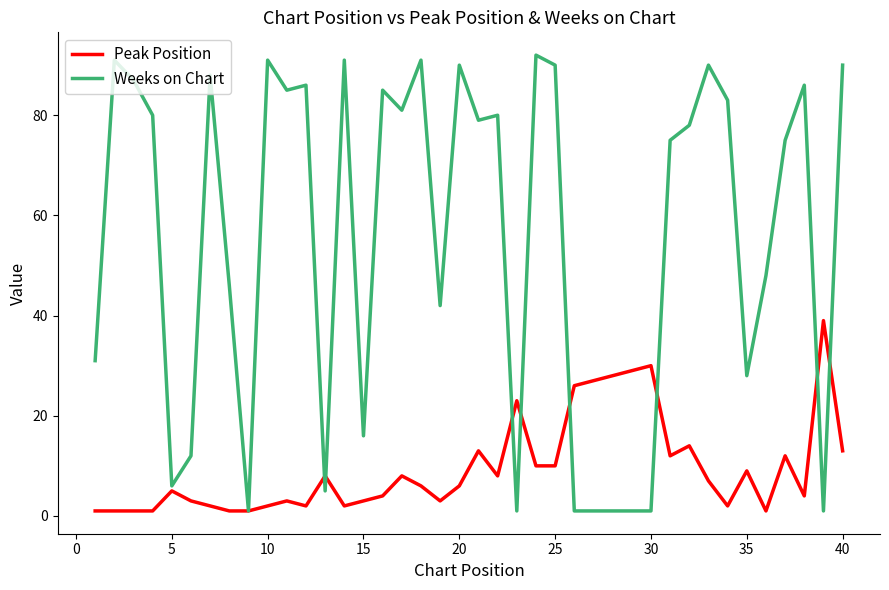

Which series has the largest range (max minus min)?

Weeks on Chart